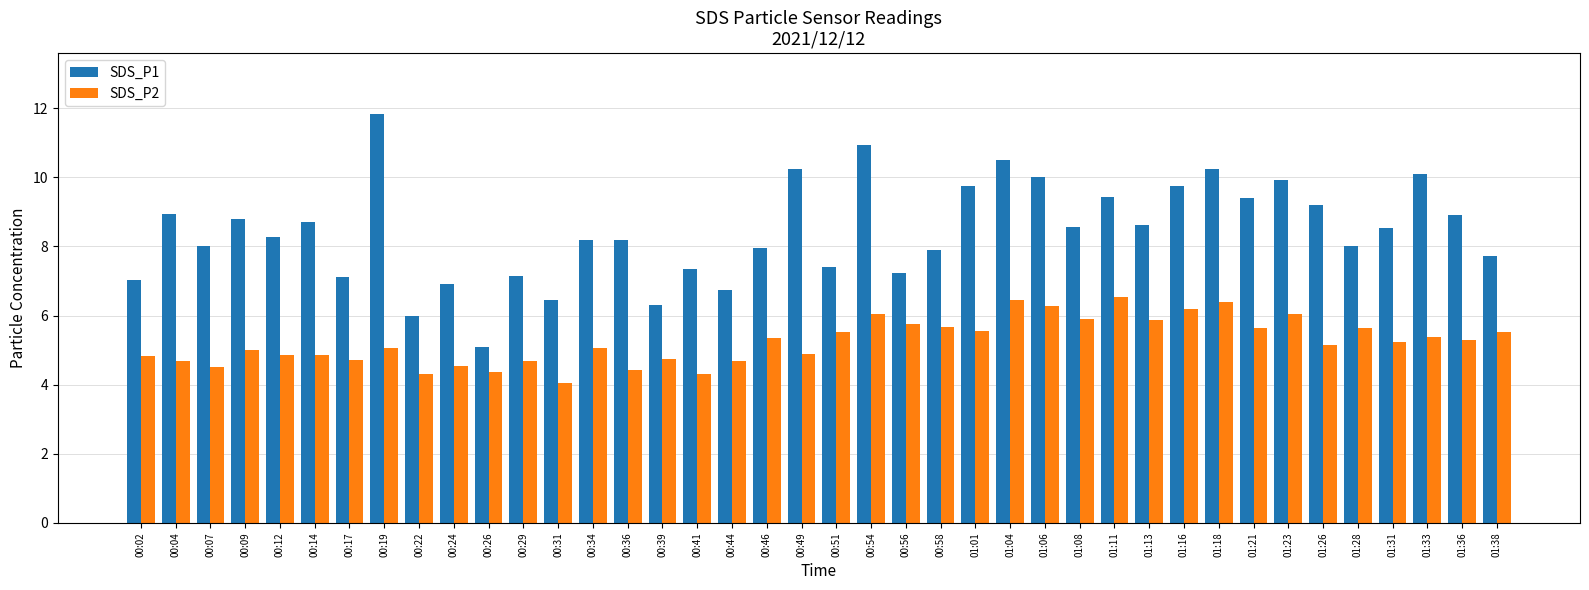

List the series in order of their peak value, lowest first.

SDS_P2, SDS_P1